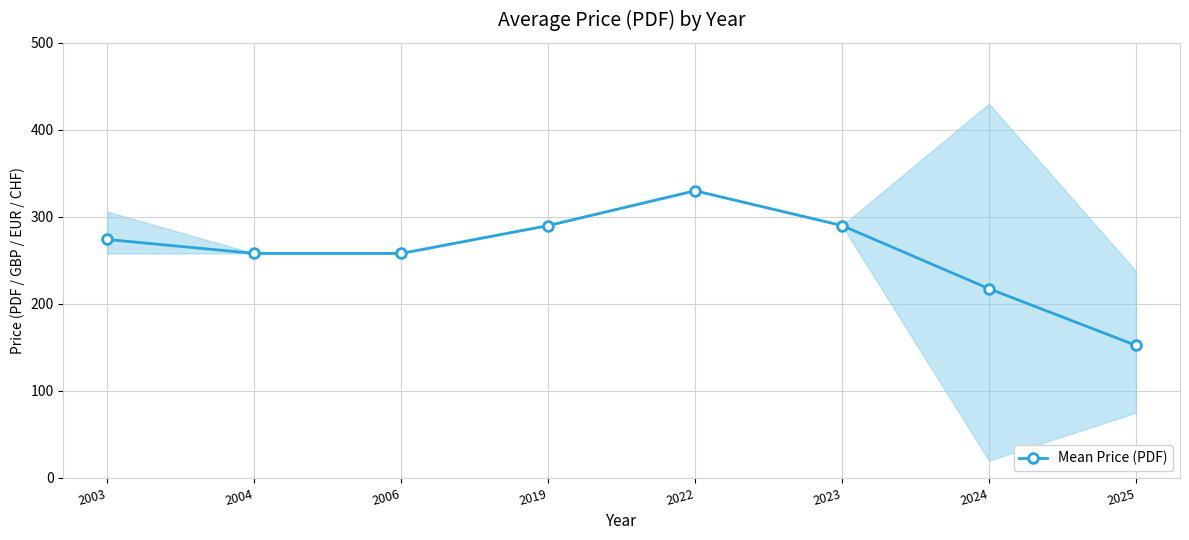

How many categories are shown in the chart?

8